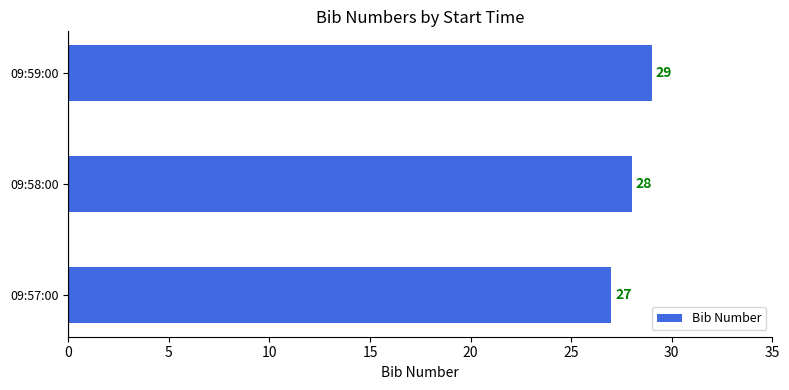

True or false: the data shows 29 at 09:59:00.

True